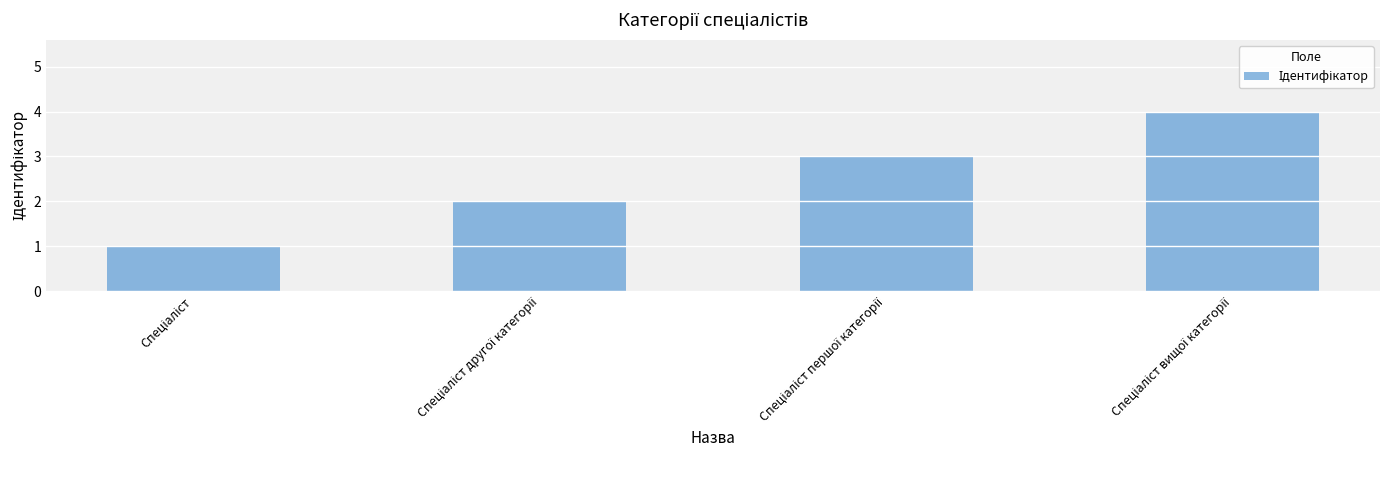

What is the sum of all values?

10